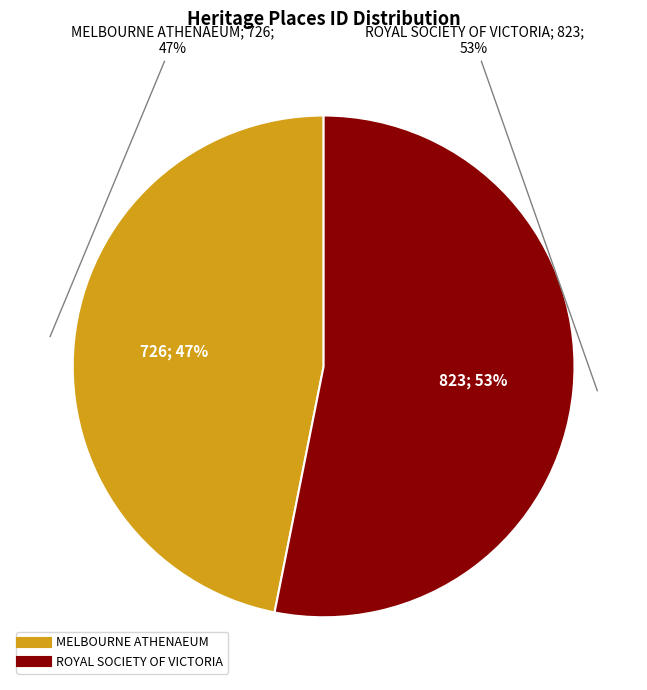

What portion of the pie excludes ROYAL SOCIETY OF VICTORIA?

46.9%